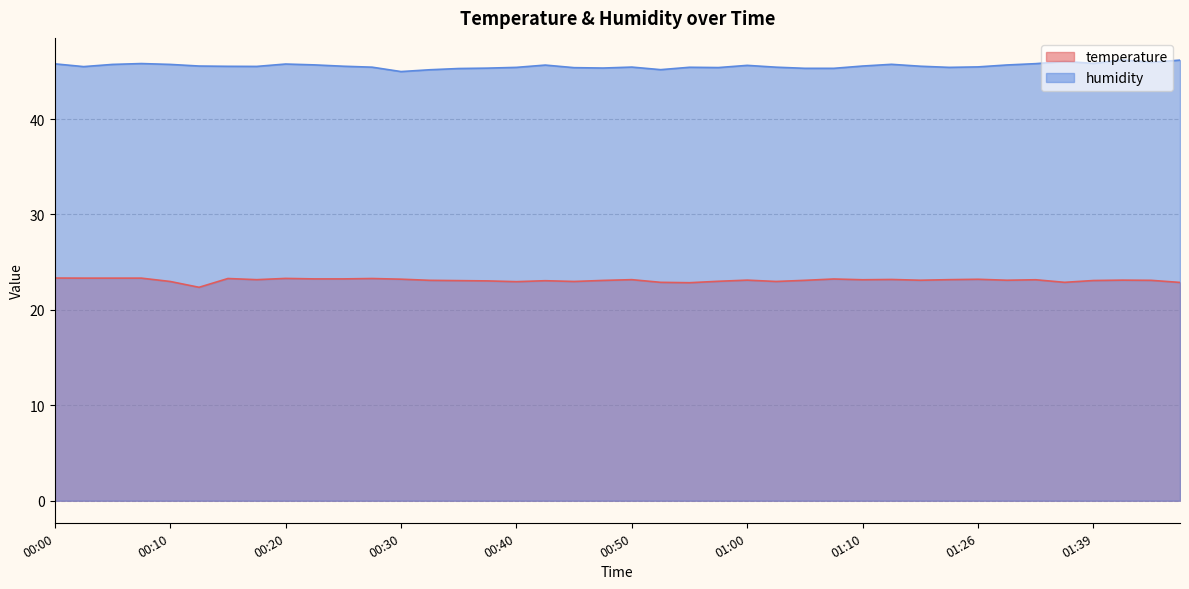

The humidity series shows 71.5 at 00:57. True or false?

False